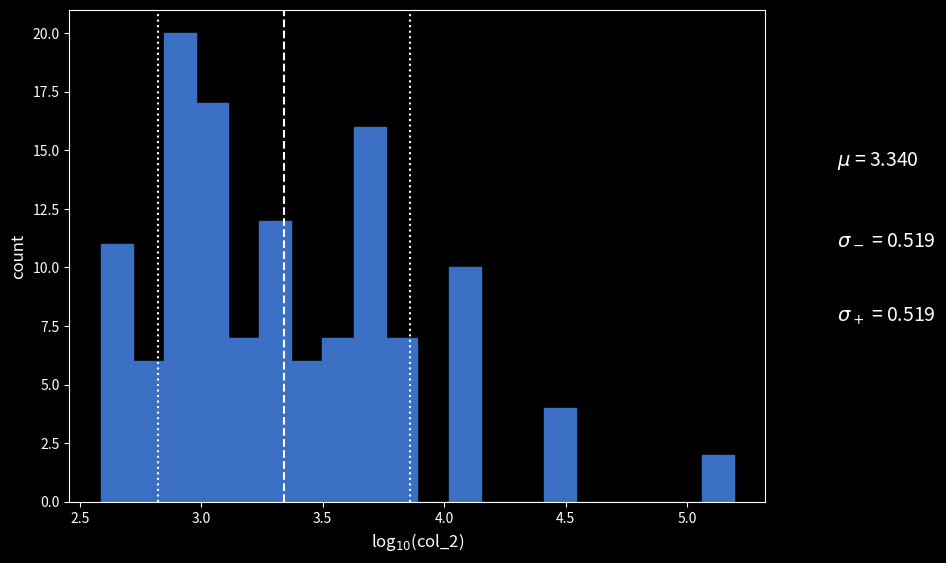

Read against the x-axis, roughly where is the centre of the tallest bar?

2.90